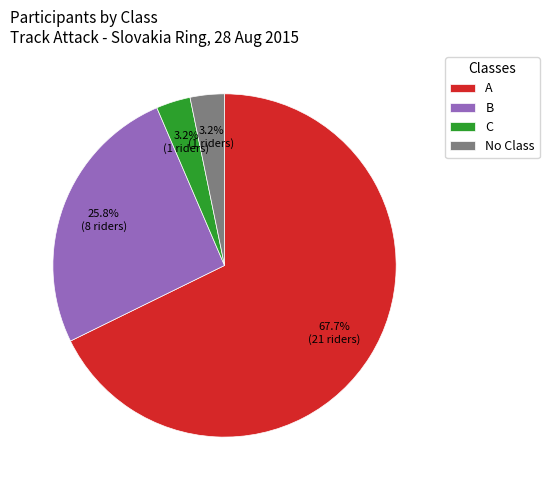

To the nearest percent, what is the average slice percentage?

25%